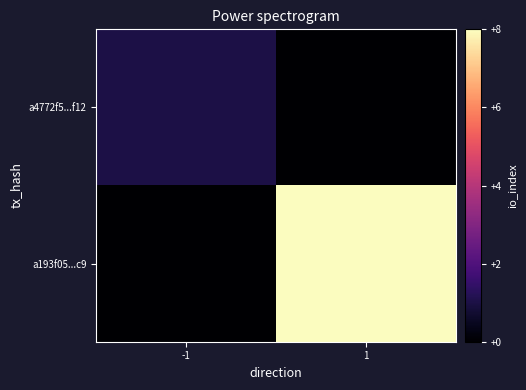

Reading left to right, what are all the values shown in this chart?

a4772f5...f12: -1=1	1=0
a193f05...c9: -1=0	1=8